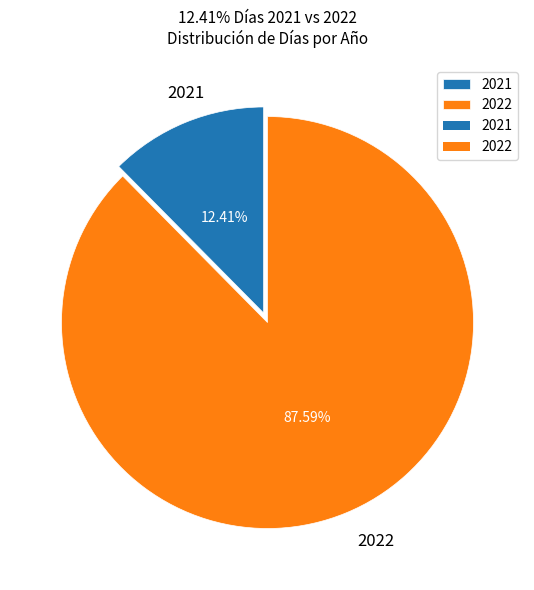

To the nearest percent, what is the difference between the largest and smallest slice percentages?

75%